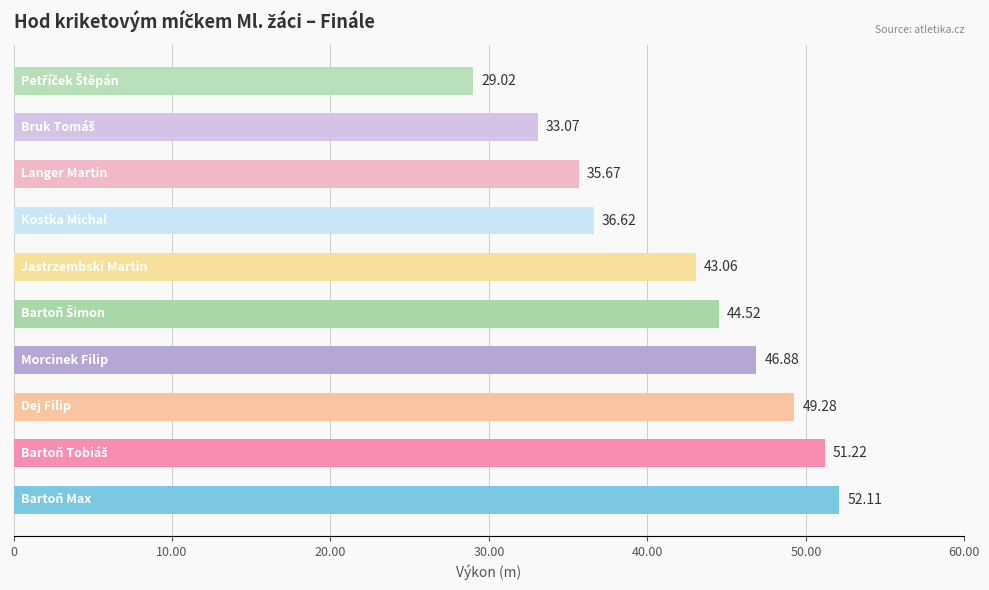

What is the difference between the second highest and minimum values?

22.2